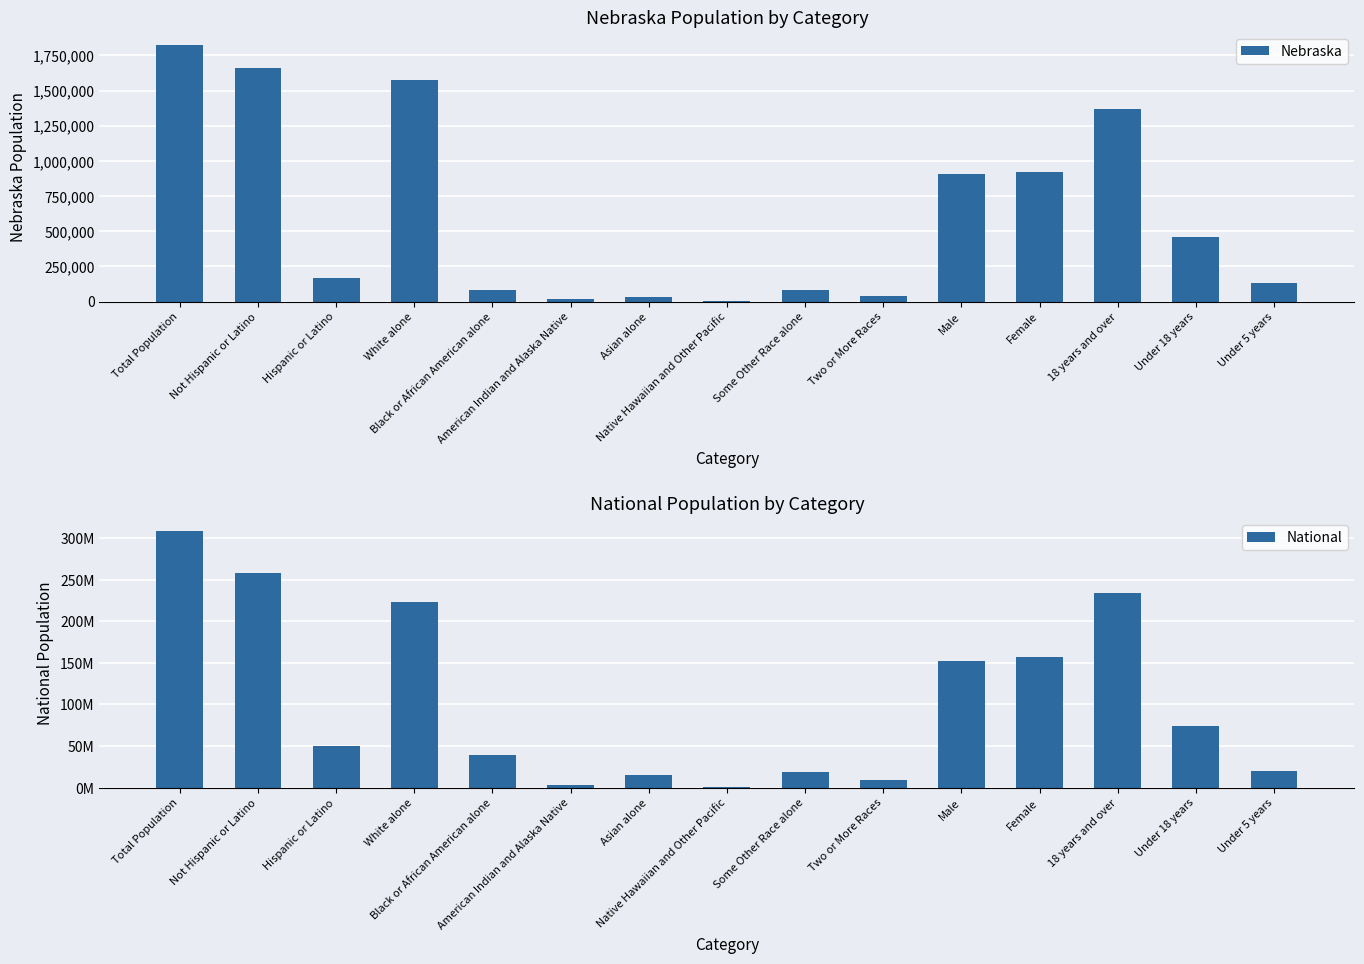

Which series has the largest total across all categories?

National